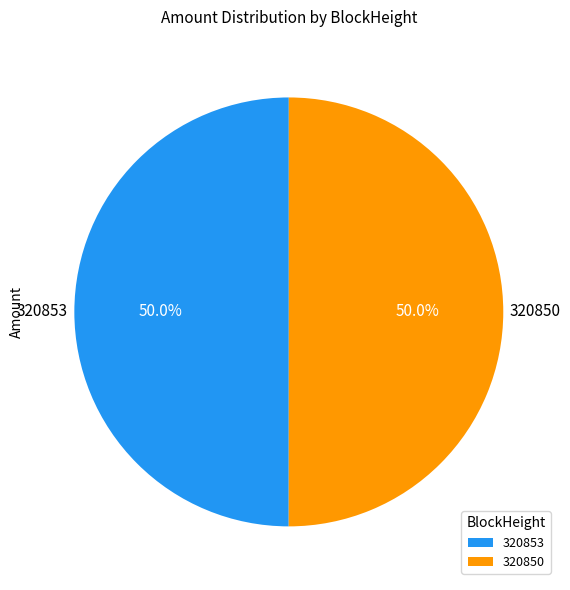

True or false: 320850 accounts for 85% of the total.

False